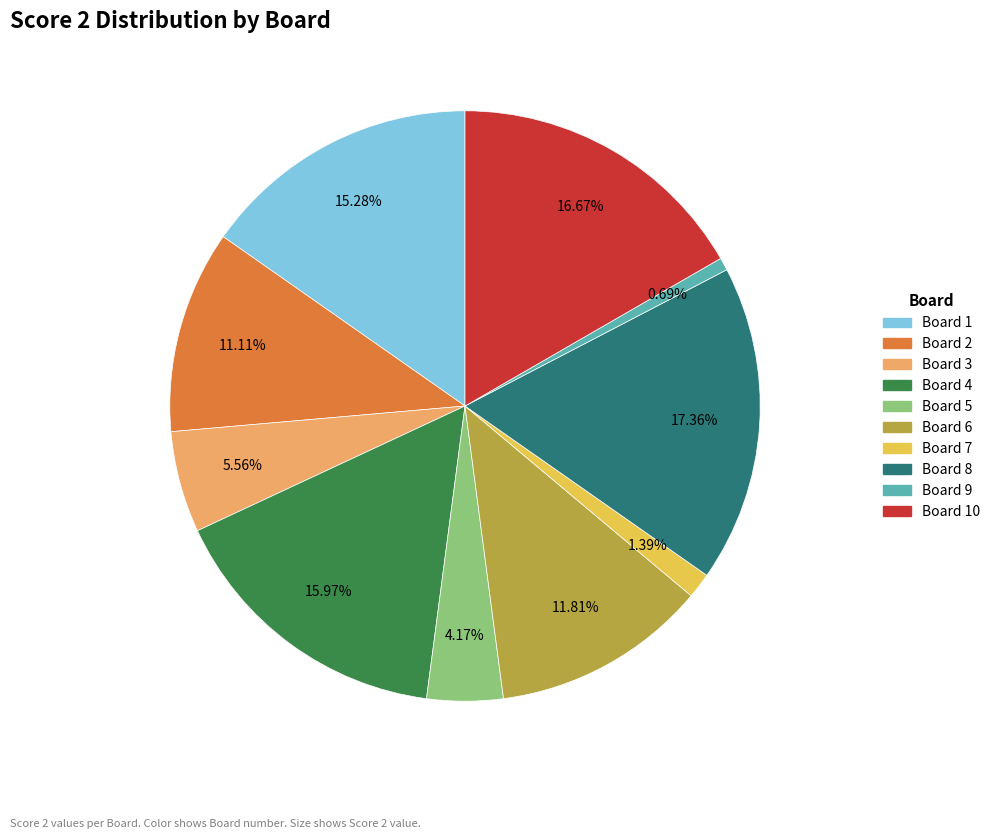

Rank the categories by value from lowest to highest.

Board 9, Board 7, Board 5, Board 3, Board 2, Board 6, Board 1, Board 4, Board 10, Board 8